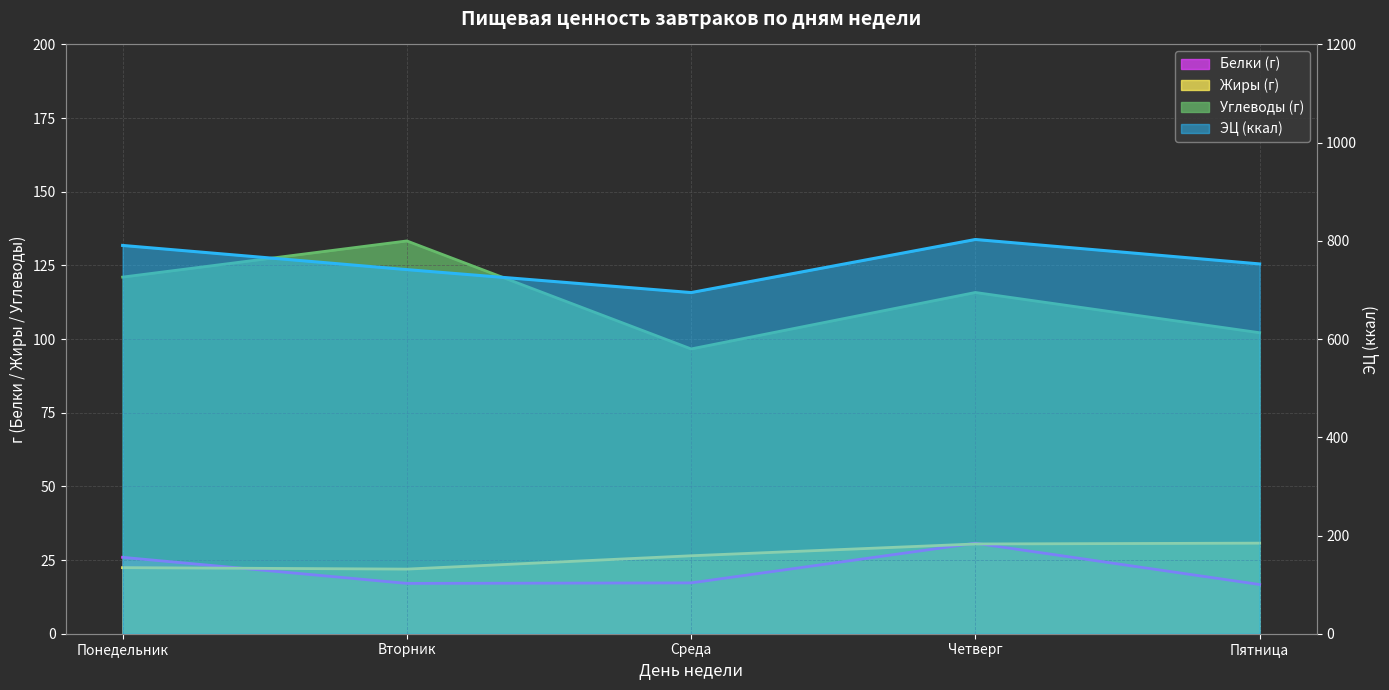

Rank the series by their maximum value, from highest to lowest.

ЭЦ (ккал), Углеводы (г), Жиры (г), Белки (г)